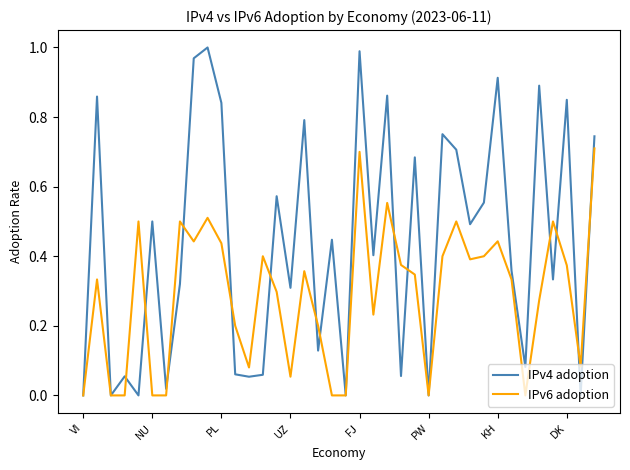

Which series has the widest spread of values?

IPv4 adoption